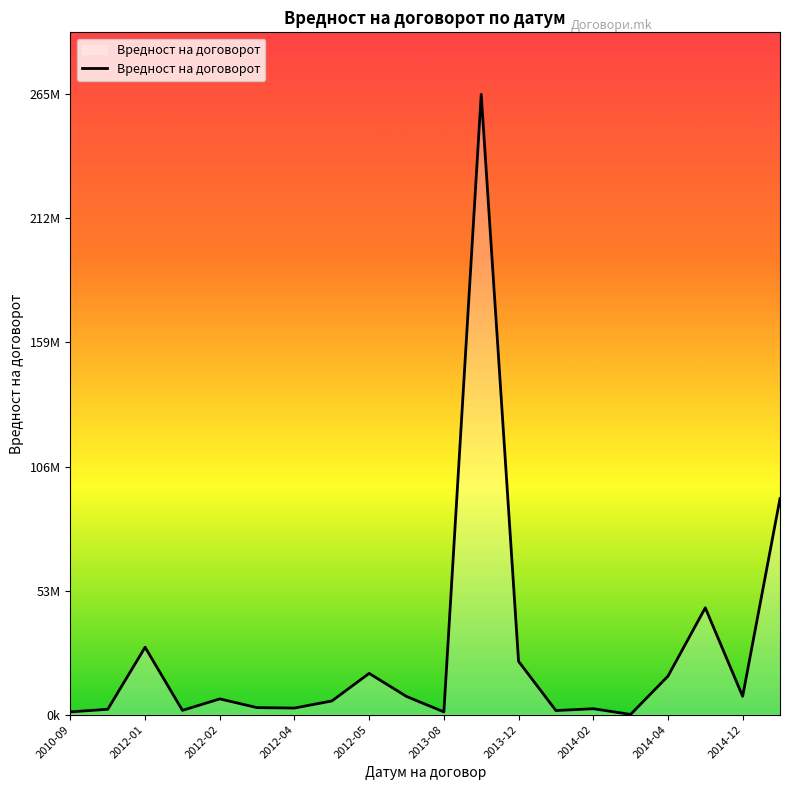

Is this an area chart (filled region under the line)?

Yes